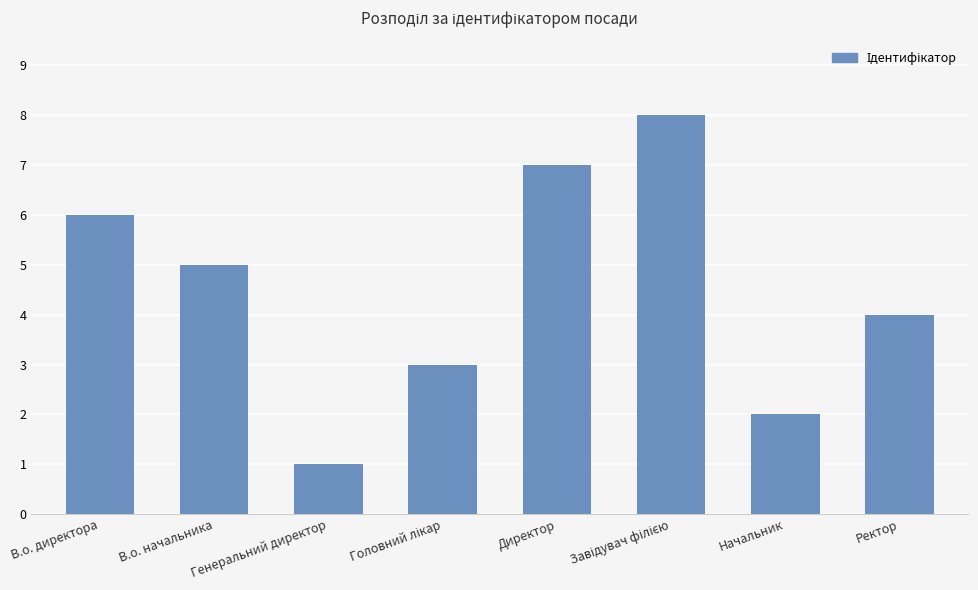

Which category has the lowest value across all series?

Генеральний директор